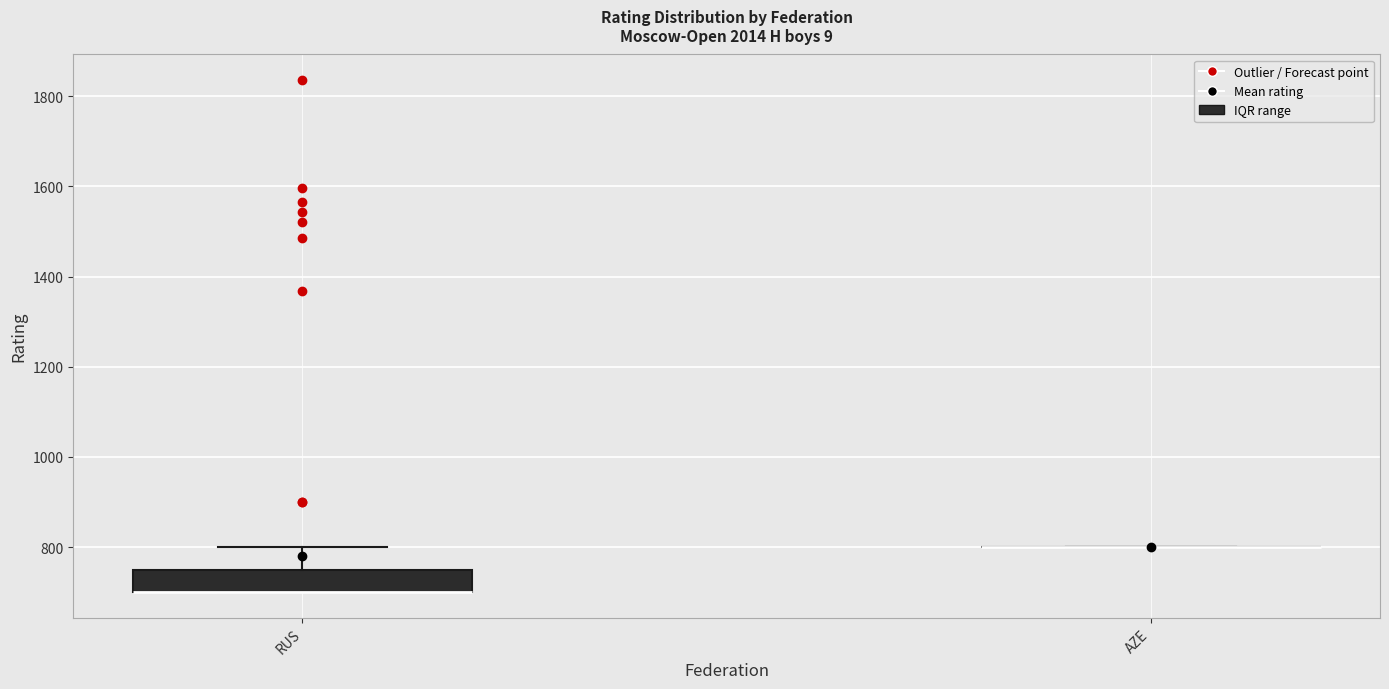

Where is the upper edge of the box for RUS on the y-axis? The values are not printed on the chart, so give them approximately, as read against the axis.

760